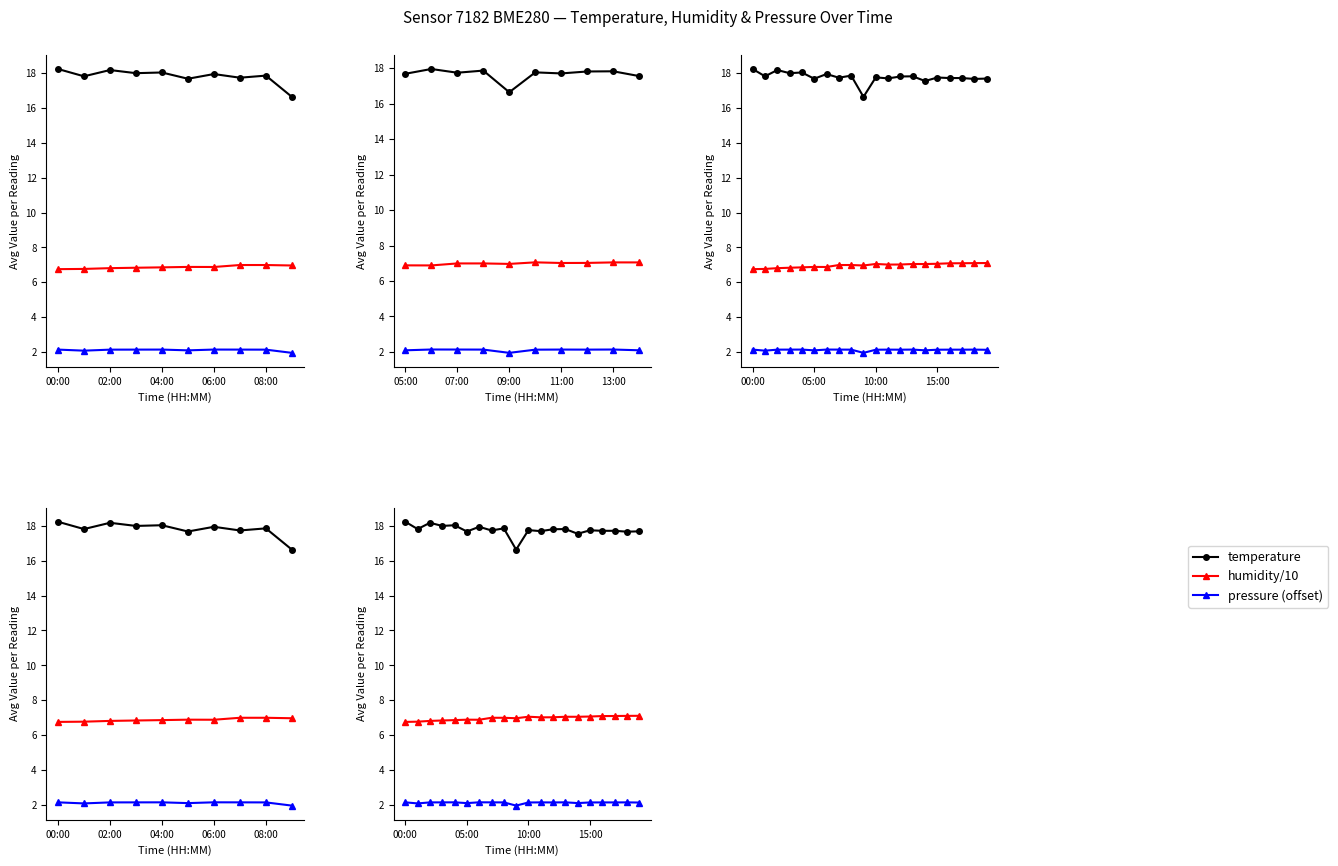

What is the sum of the temperature values at 11 and 10?

35.5